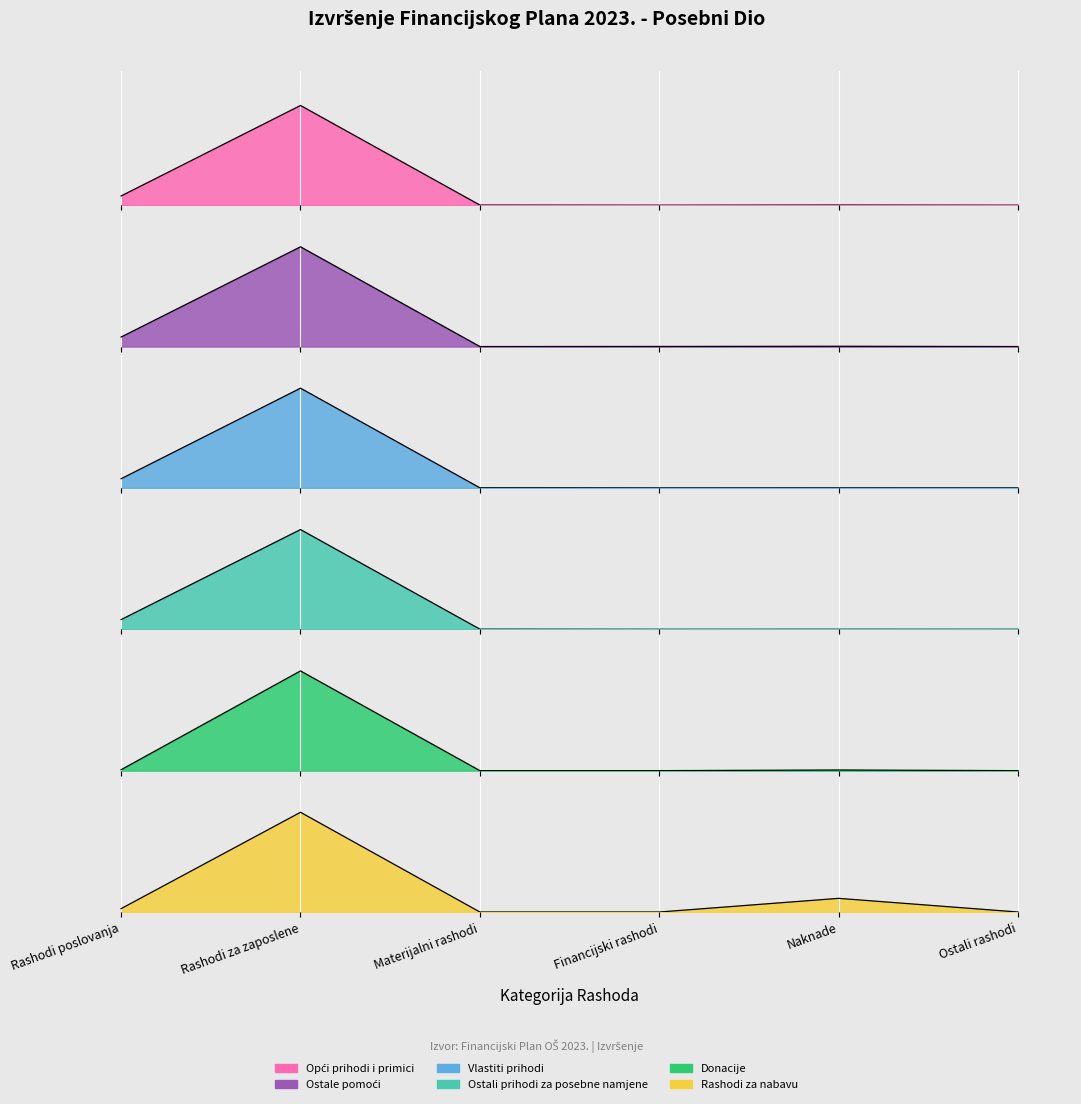

How many values in the Ostali prihodi za posebne namjene series are below 1070?

3